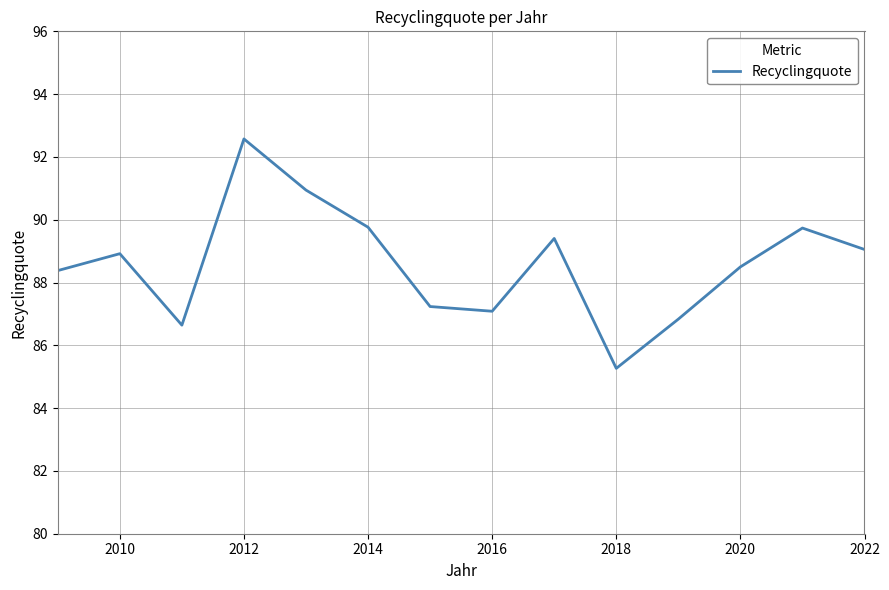

What is the maximum value shown in the chart?

92.6